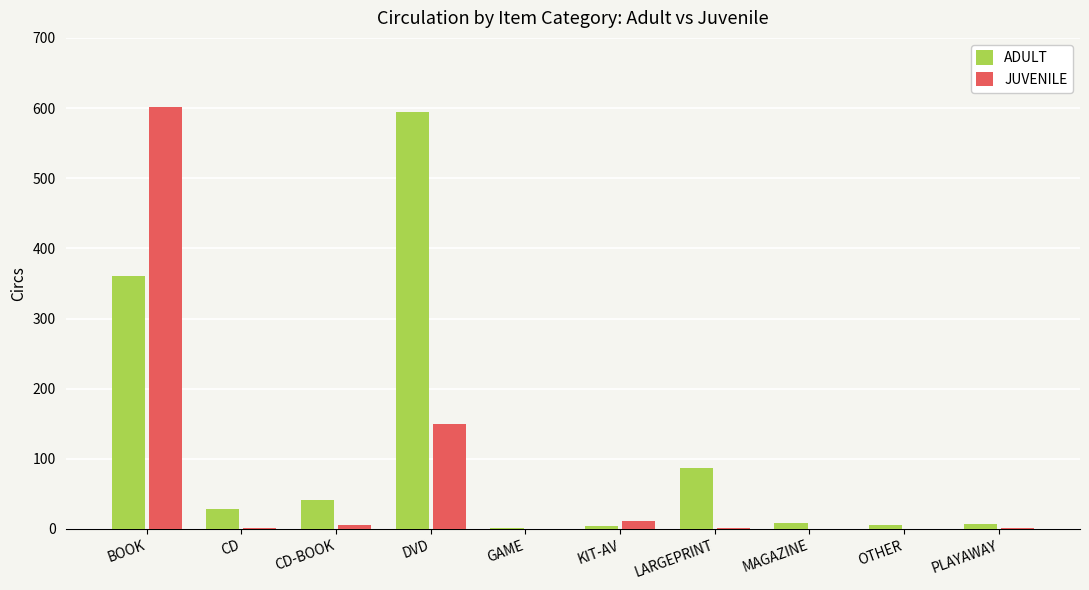

Which series changed the most between BOOK and CD?

JUVENILE